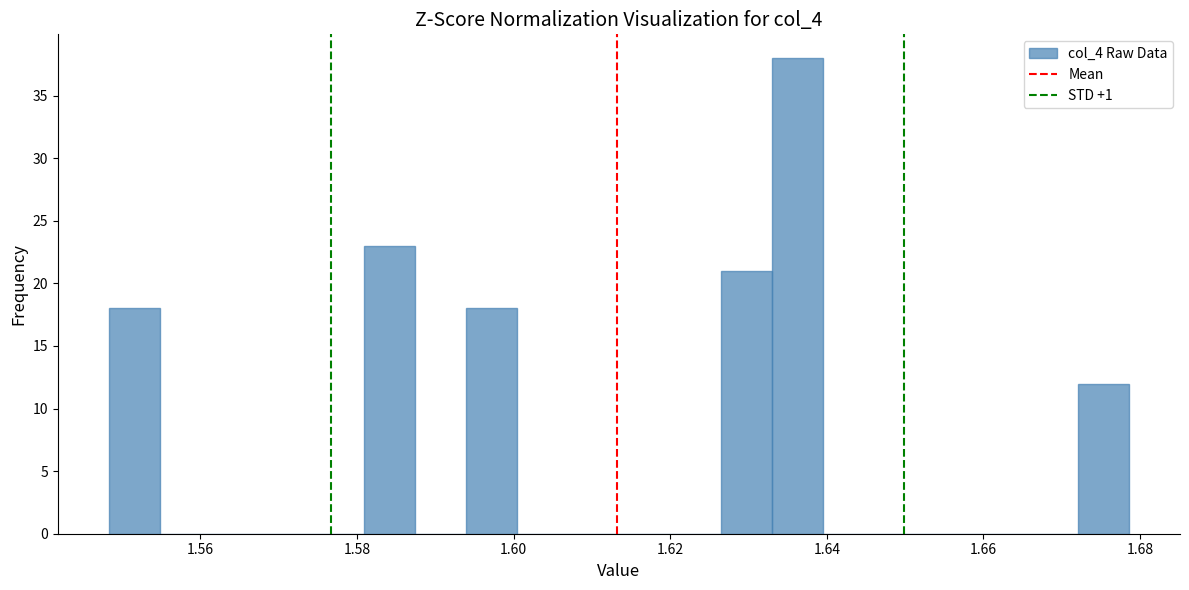

Around what value on the x-axis is the tallest bar? Give the approximate position of its centre, as read against the axis.

1.636